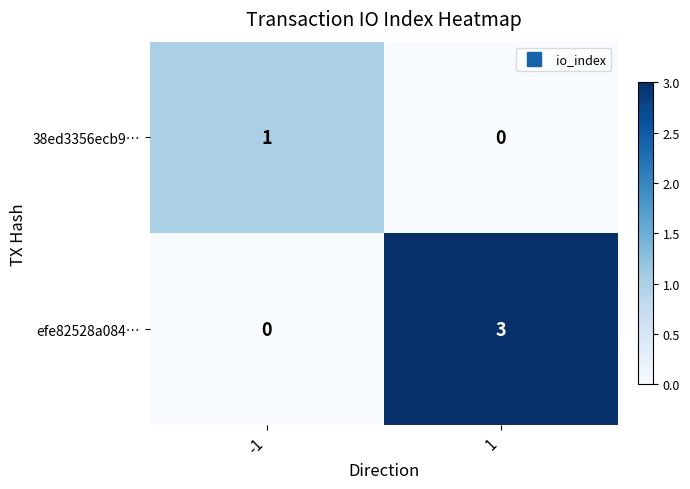

Is the value of 38ed3356ecb9… at 1 greater than the value of efe82528a084… at 1?

No